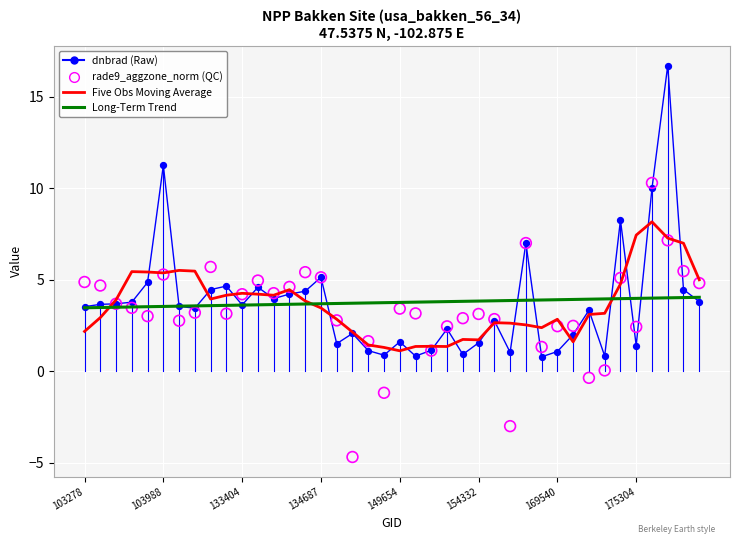

Is the value of Five Obs Moving Average at 36 greater than the value of dnbrad (Raw) at 9?

Yes